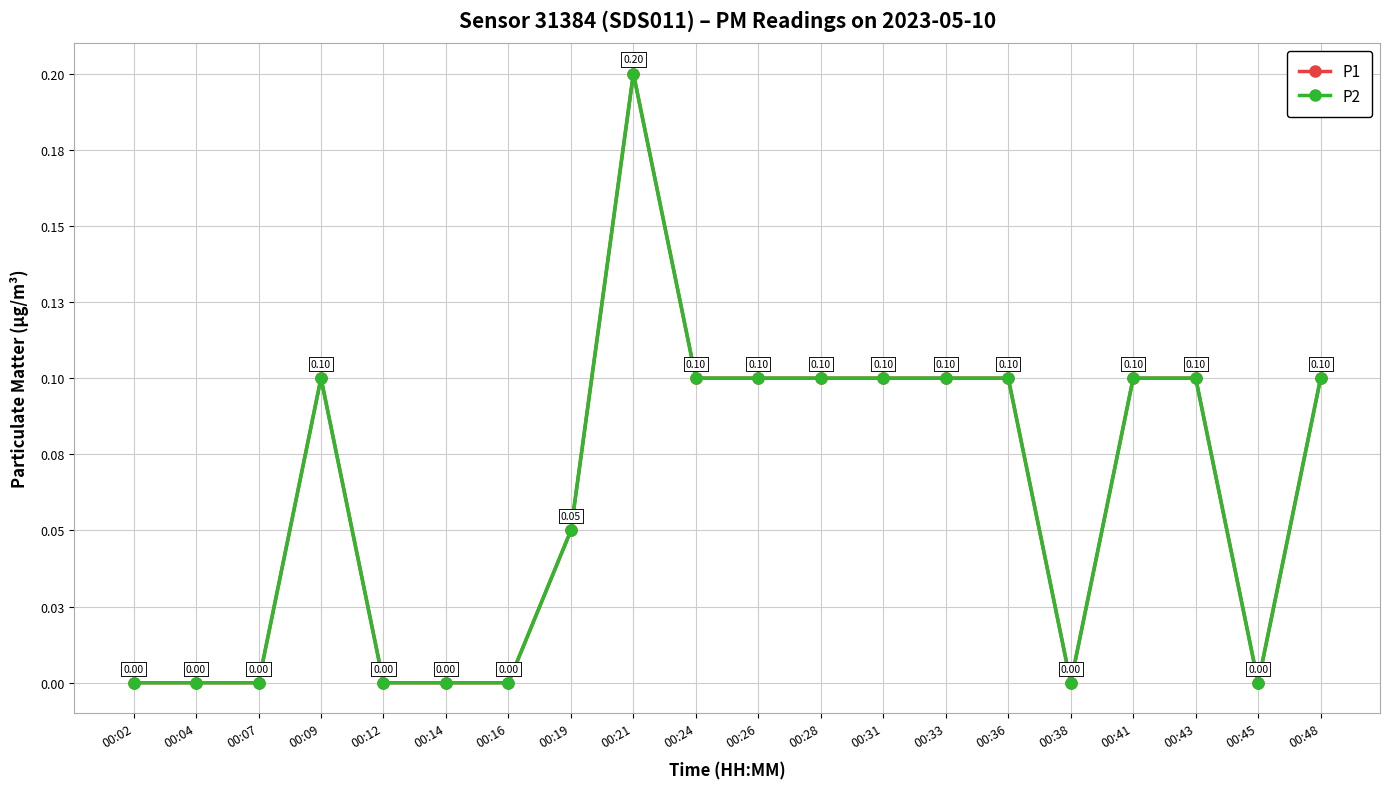

Rank the series at 00:02 from lowest to highest value.

P1, P2